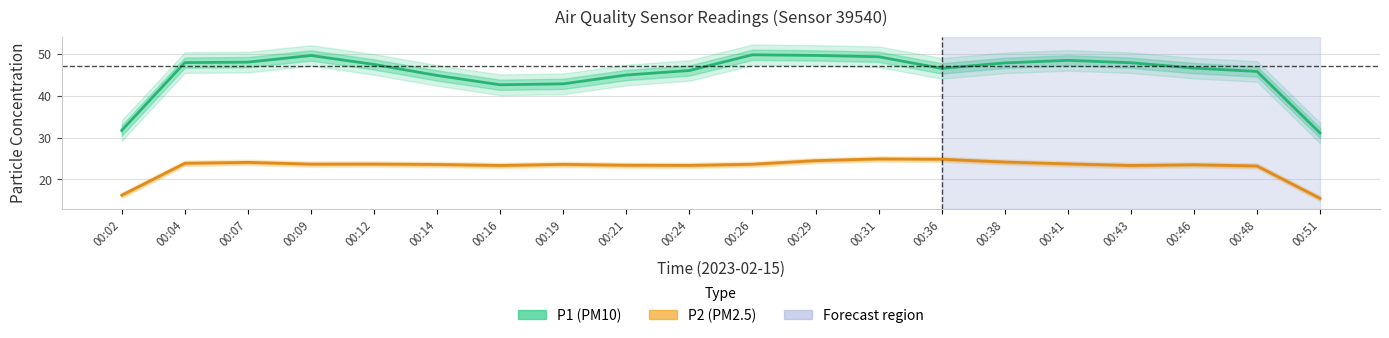

At how many categories does at least one series exceed 31?

20